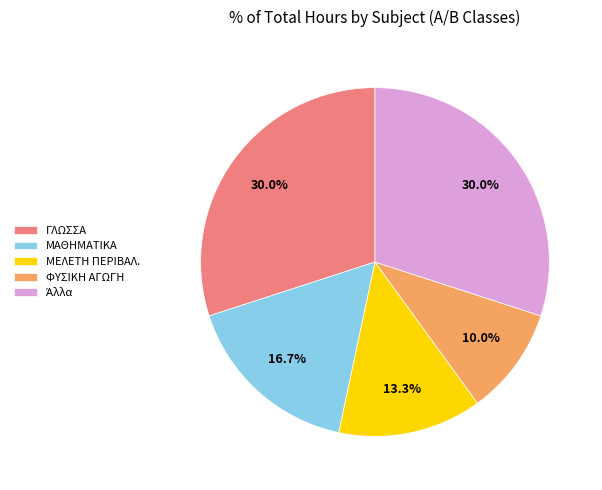

Which has a higher value, ΜΕΛΕΤΗ ΠΕΡΙΒΑΛ. or ΓΛΩΣΣΑ?

ΓΛΩΣΣΑ